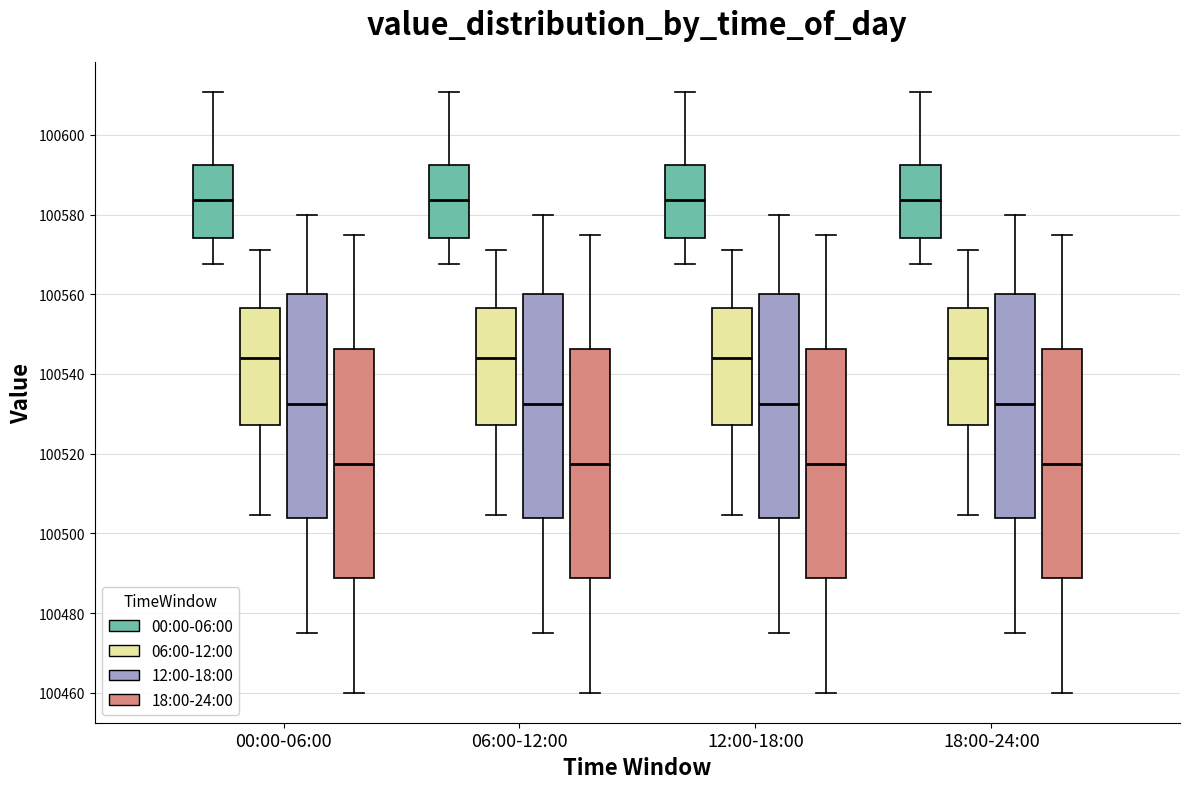

Reading left to right, read every box against the y-axis: the position of its median line, the range the box covers, and the ends of its whiskers. The values are not printed on the chart, so give them approximately, as read against the axis.

00:00-06:00 (00:00-06:00): median 100584, box 100574 to 100592, whiskers 100568 to 100610
00:00-06:00 (06:00-12:00): median 100544, box 100528 to 100556, whiskers 100504 to 100572
00:00-06:00 (12:00-18:00): median 100532, box 100504 to 100560, whiskers 100476 to 100580
00:00-06:00 (18:00-24:00): median 100518, box 100488 to 100546, whiskers 100460 to 100576
06:00-12:00 (00:00-06:00): median 100584, box 100574 to 100592, whiskers 100568 to 100610
06:00-12:00 (06:00-12:00): median 100544, box 100528 to 100556, whiskers 100504 to 100572
06:00-12:00 (12:00-18:00): median 100532, box 100504 to 100560, whiskers 100476 to 100580
06:00-12:00 (18:00-24:00): median 100518, box 100488 to 100546, whiskers 100460 to 100576
12:00-18:00 (00:00-06:00): median 100584, box 100574 to 100592, whiskers 100568 to 100610
12:00-18:00 (06:00-12:00): median 100544, box 100528 to 100556, whiskers 100504 to 100572
12:00-18:00 (12:00-18:00): median 100532, box 100504 to 100560, whiskers 100476 to 100580
12:00-18:00 (18:00-24:00): median 100518, box 100488 to 100546, whiskers 100460 to 100576
18:00-24:00 (00:00-06:00): median 100584, box 100574 to 100592, whiskers 100568 to 100610
18:00-24:00 (06:00-12:00): median 100544, box 100528 to 100556, whiskers 100504 to 100572
18:00-24:00 (12:00-18:00): median 100532, box 100504 to 100560, whiskers 100476 to 100580
18:00-24:00 (18:00-24:00): median 100518, box 100488 to 100546, whiskers 100460 to 100576